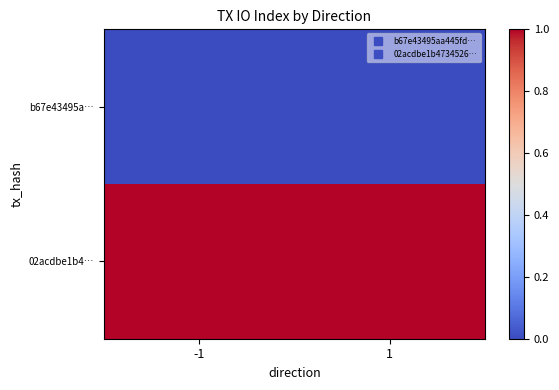

What is the maximum value shown in the chart?

1